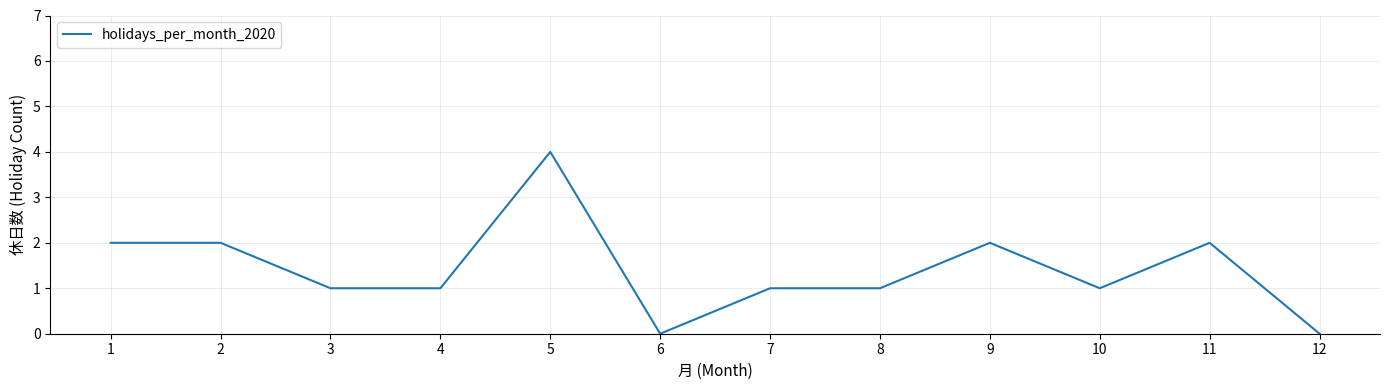

What is the difference between the maximum and minimum values?

4